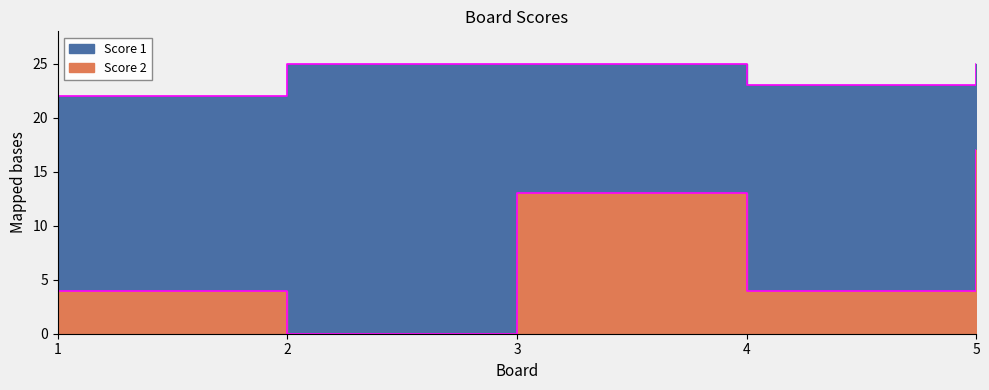

How many Score 1 values are between 23 and 25?

4